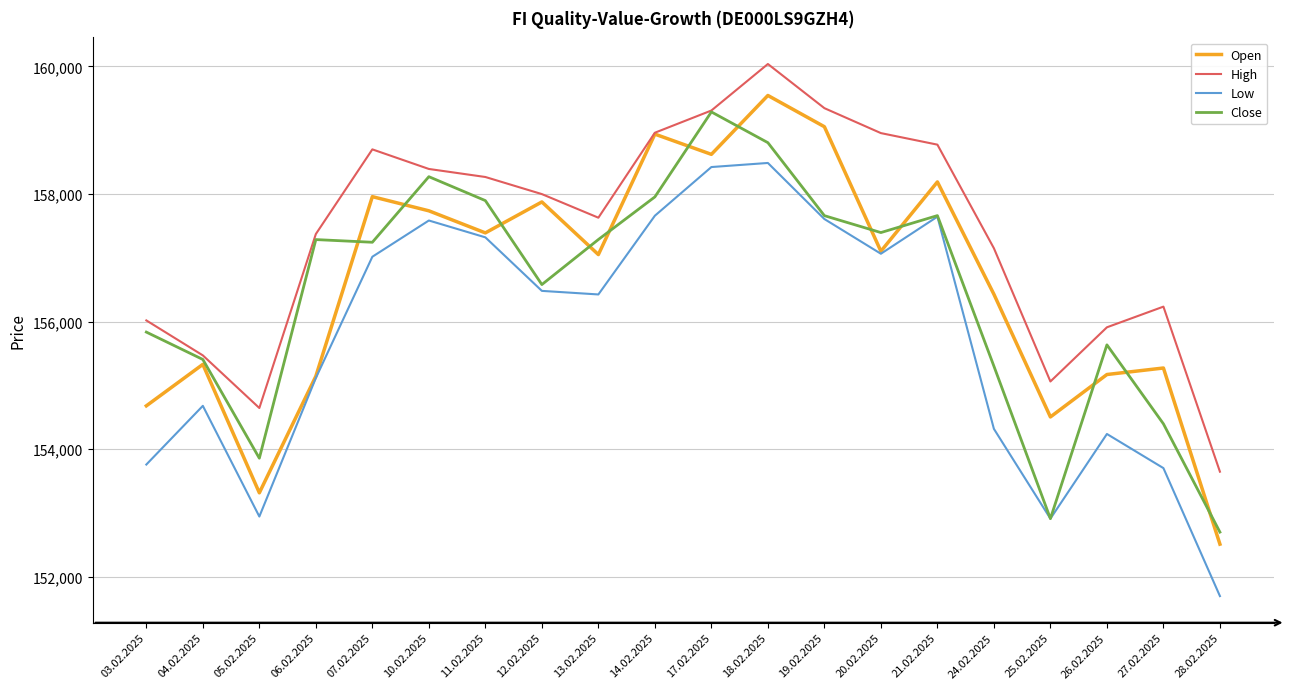

Which category has the lowest value in the Close series?

28.02.2025